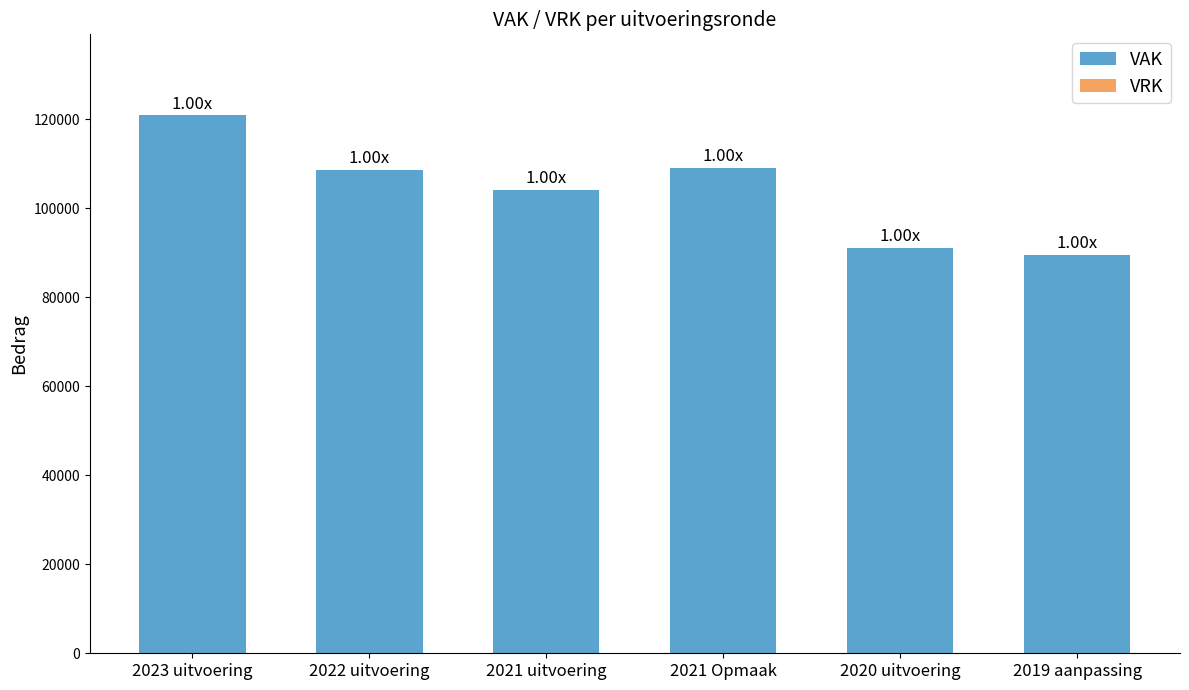

What is the average value?

103921